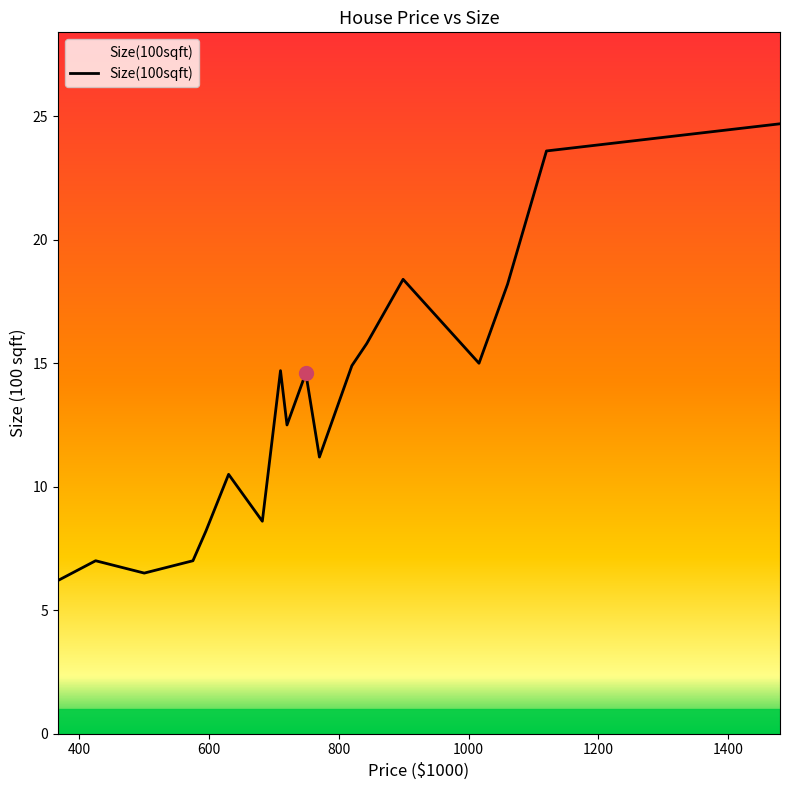

What is the difference between the maximum and minimum values?

18.5